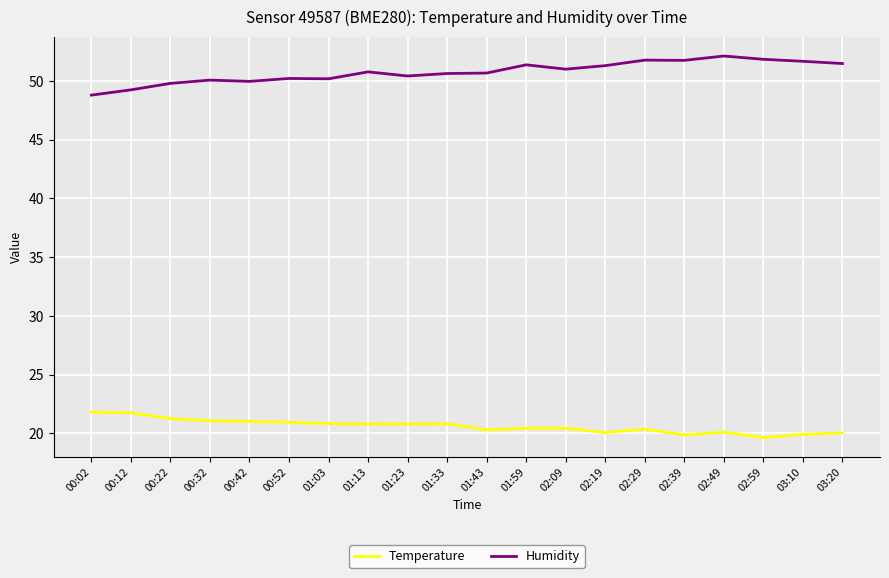

What is the spread (max minus min) of values at 00:52?

29.3